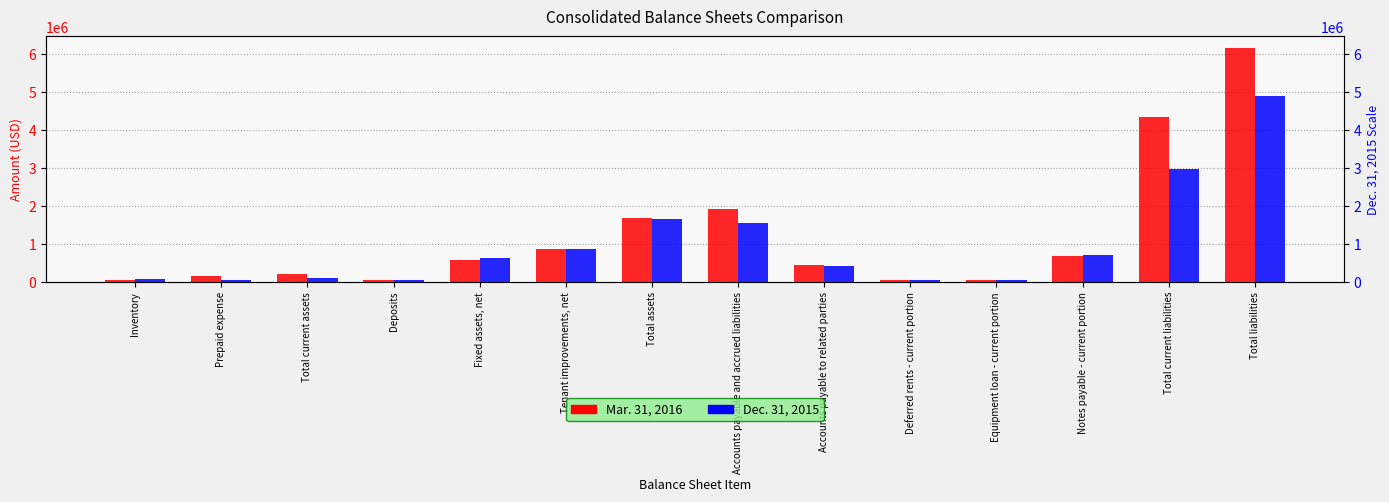

Are the bars horizontal?

No